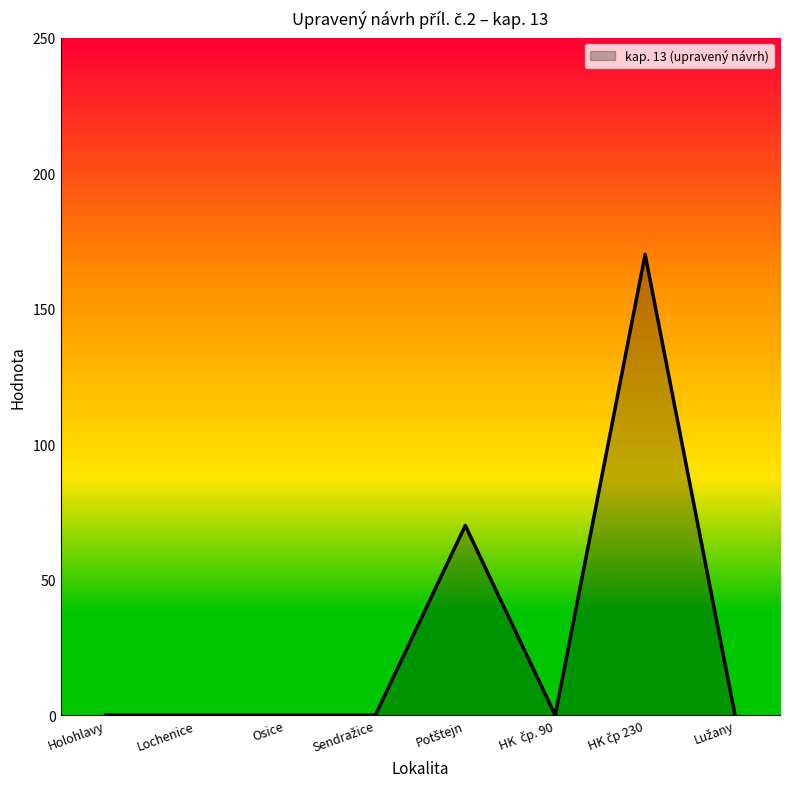

True or false: the data shows -75 at Lochenice.

False